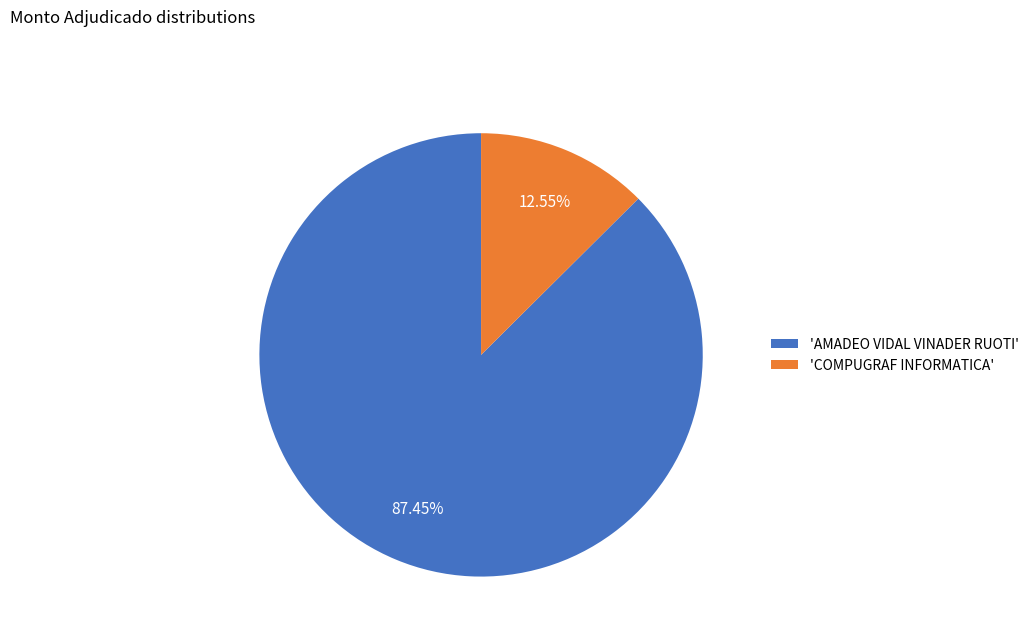

Do 'COMPUGRAF INFORMATICA' and 'AMADEO VIDAL VINADER RUOTI' together represent more than half of the pie?

Yes